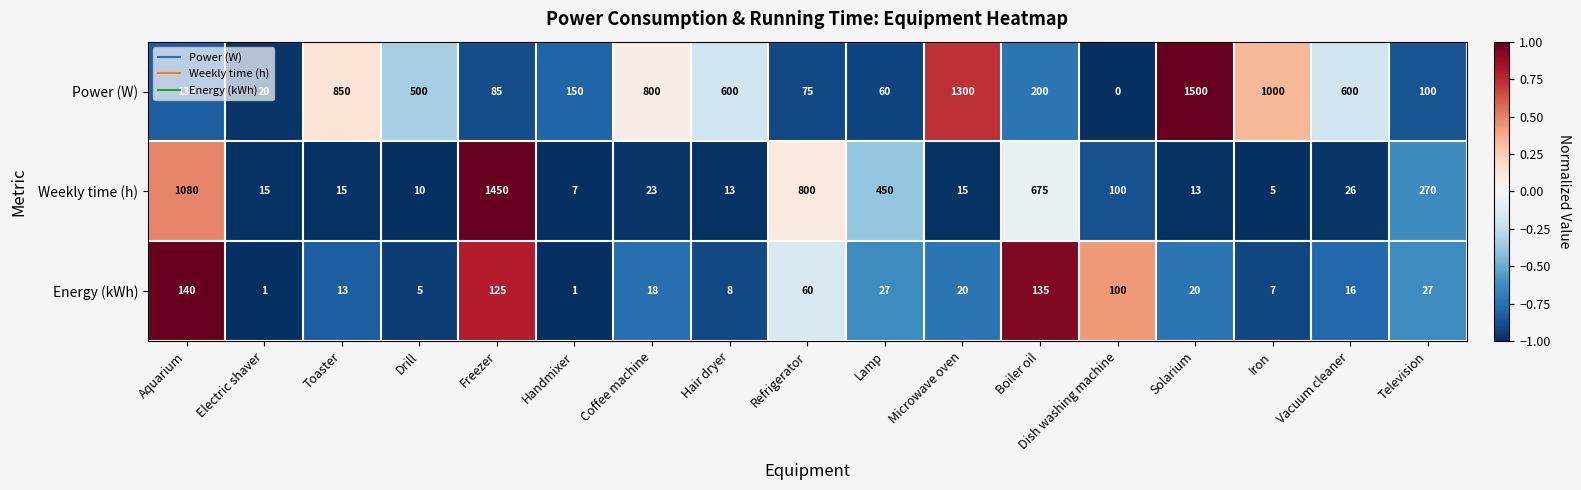

At which label is Energy (kWh) closest to 70?

Refrigerator